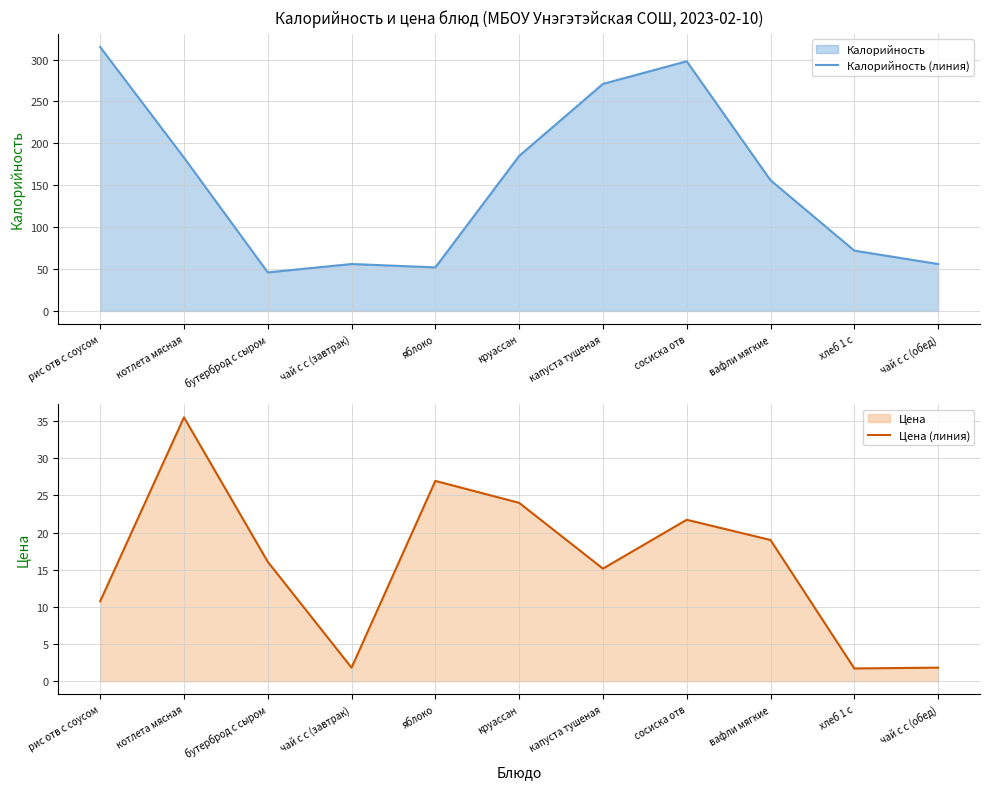

Which series has the widest spread of values?

Калорийность (линия)